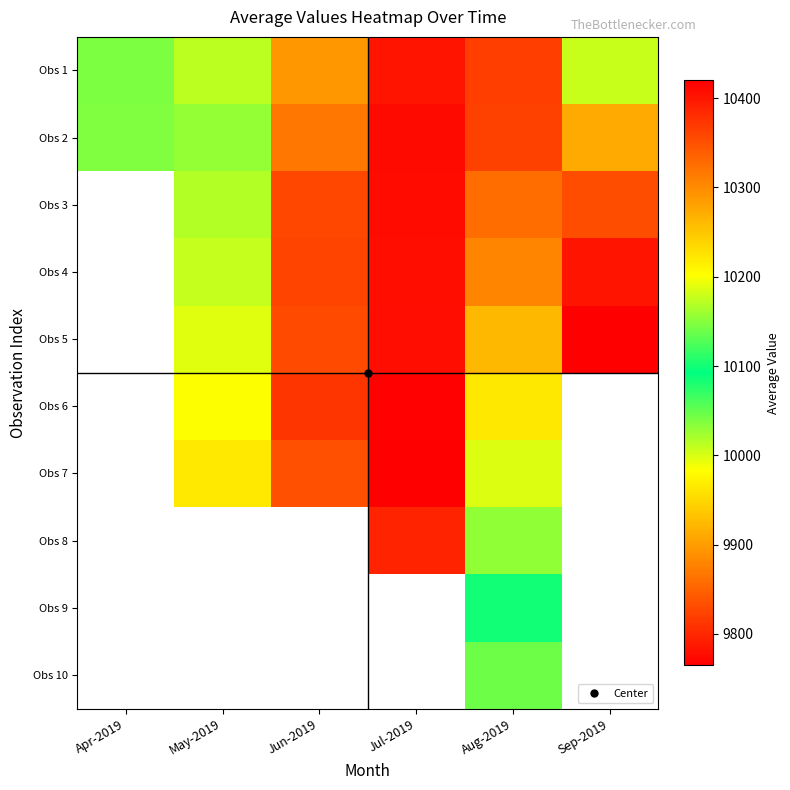

Count the Obs 7 values in the range 9833 to 9999.

3